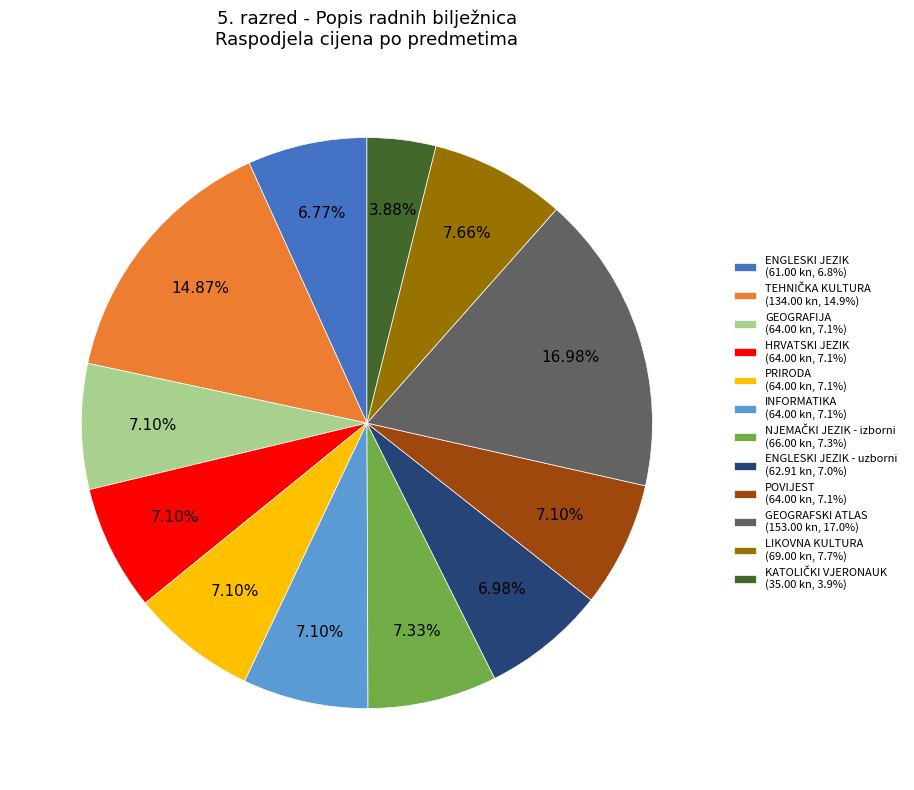

Is there any slice that represents more than half of the pie?

No